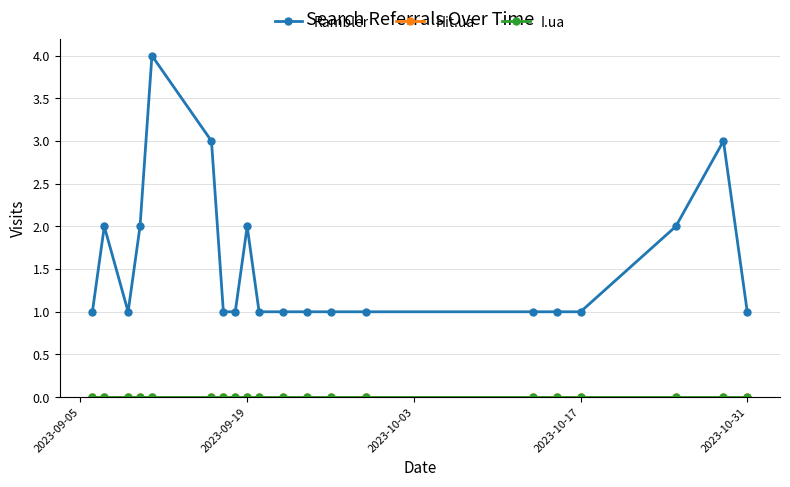

Is this an area chart (filled region under the line)?

No